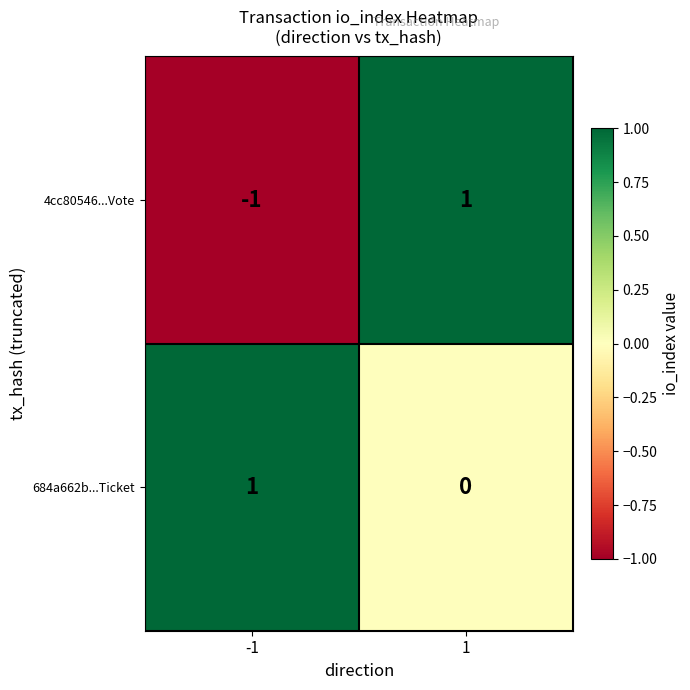

At how many categories does at least one series exceed 0?

2